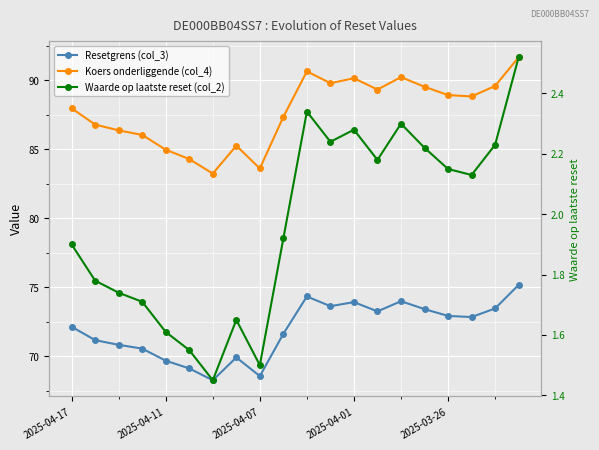

In Resetgrens (col_3), how many points are lower than both neighbors (excluding endpoints)?

5